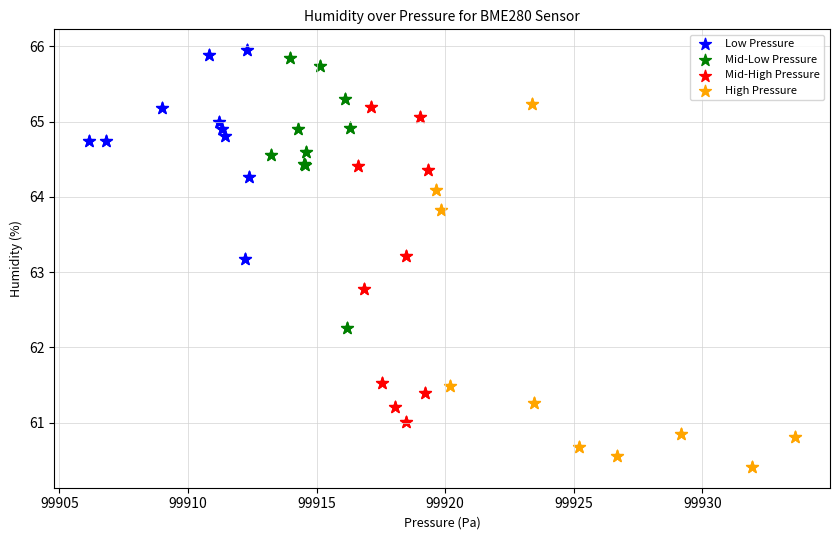

Which series reaches the minimum Y coordinate?

High Pressure